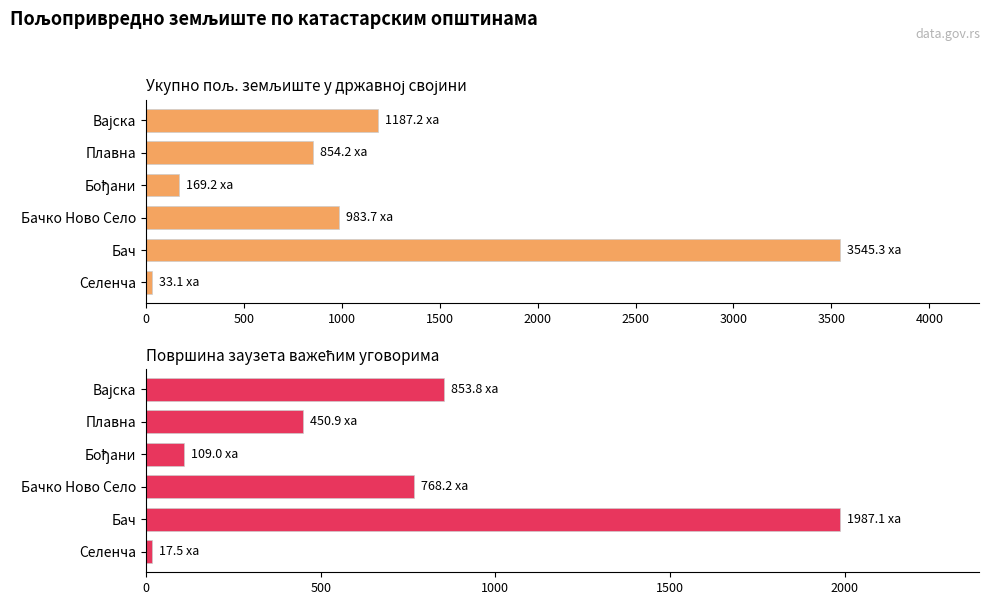

Between Селенча and Вајска, which series saw the biggest shift?

Укупно пољ. земљиште у државној својини